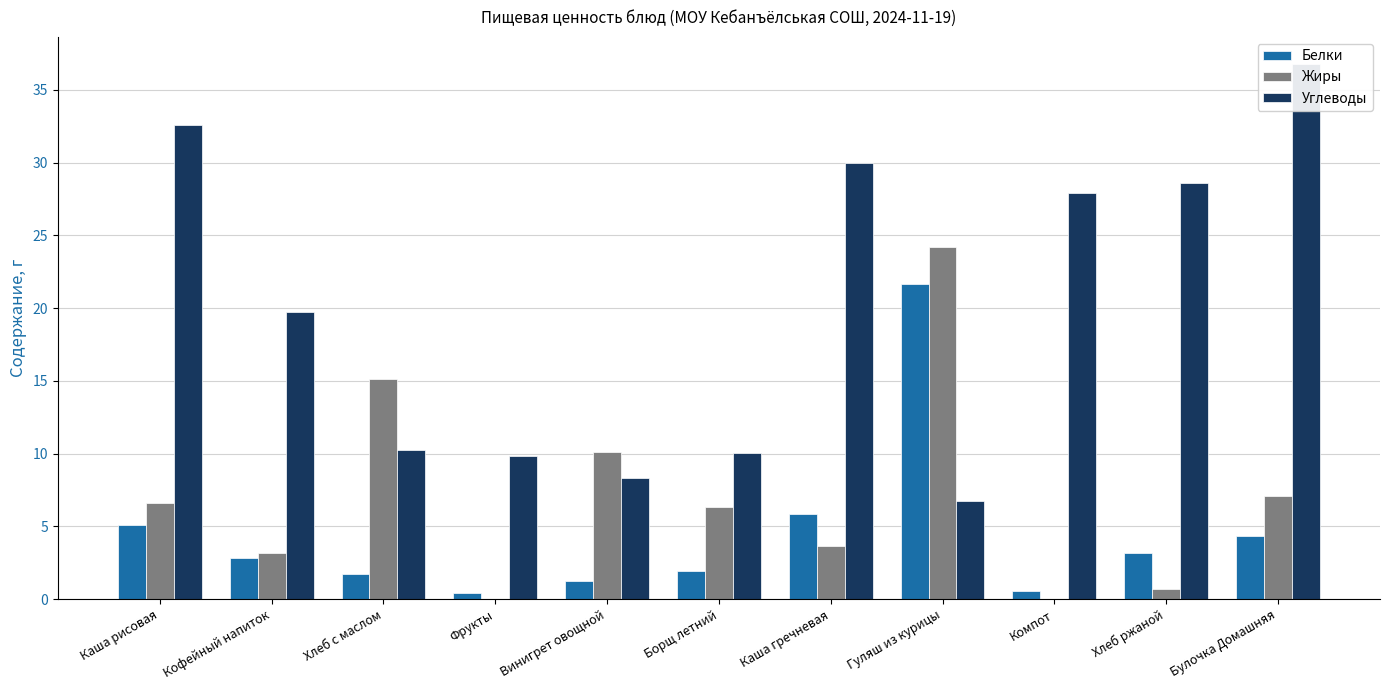

Is the value of Углеводы at Булочка Домашняя greater than the value of Белки at Кофейный напиток?

Yes